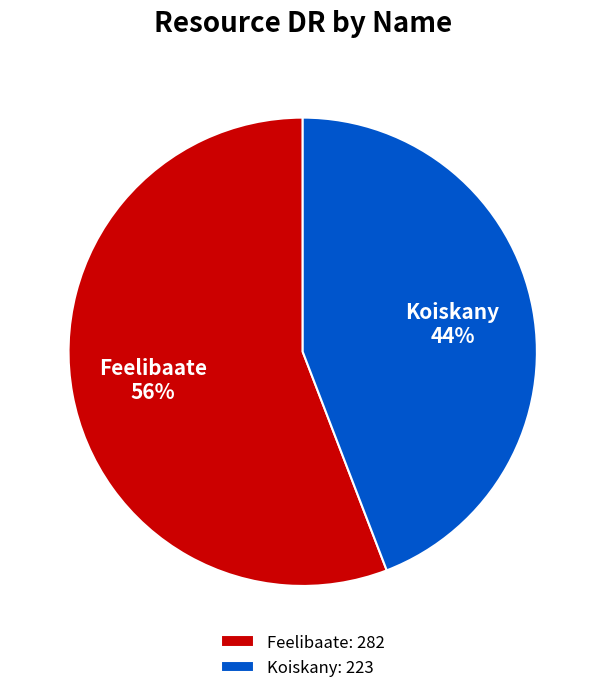

Rank the categories by value from lowest to highest.

Koiskany, Feelibaate